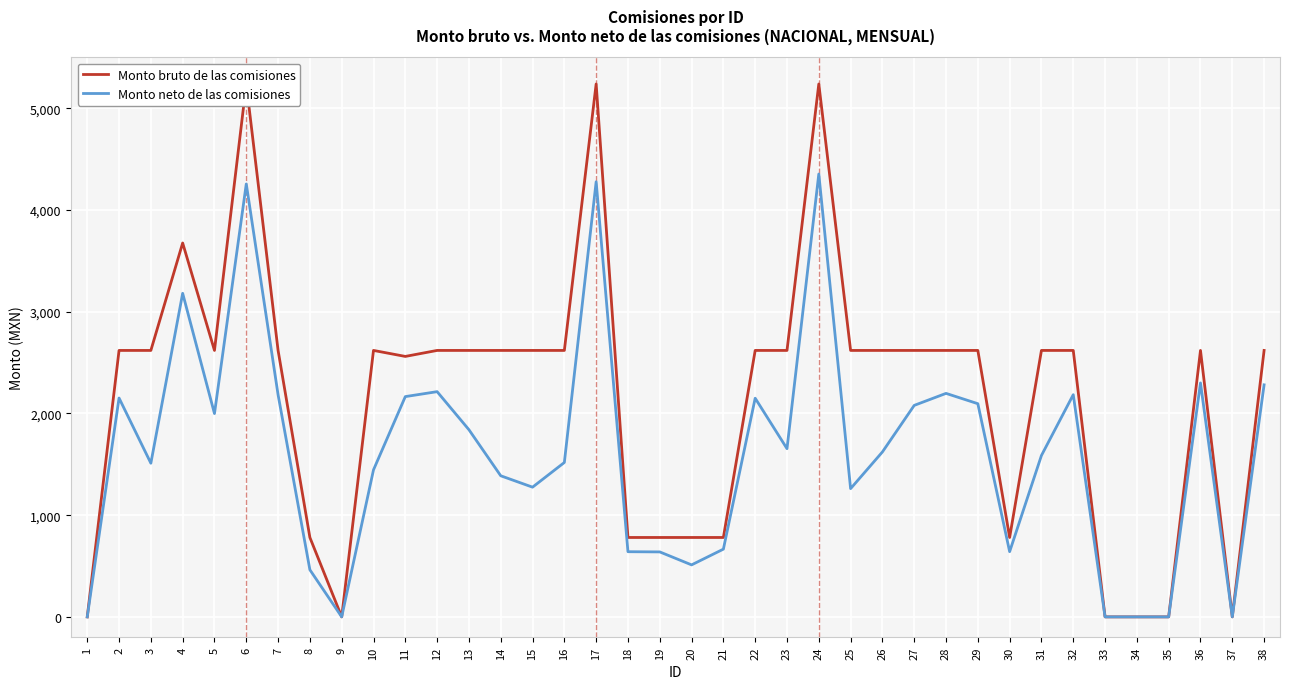

How many interior local valleys does the Monto neto de las comisiones series have?

9